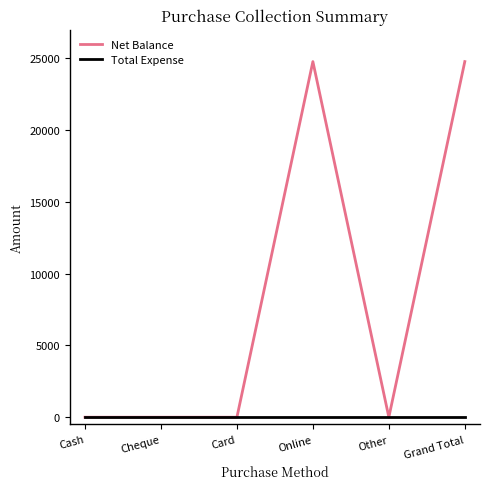

Reading left to right, list all the values displayed in this chart.

Net Balance: 0	0	0	24780	0	24780
Total Expense: 0	0	0	0	0	0